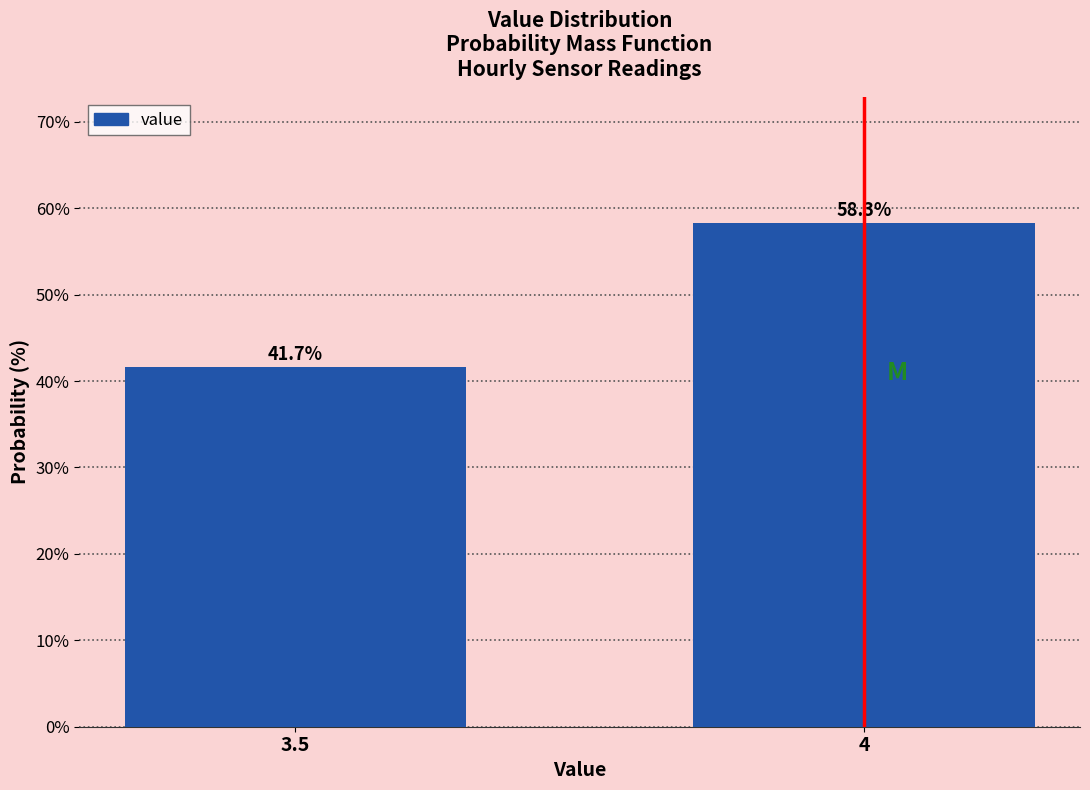

Reading left to right, what are all the values shown in this chart?

41.7	58.3